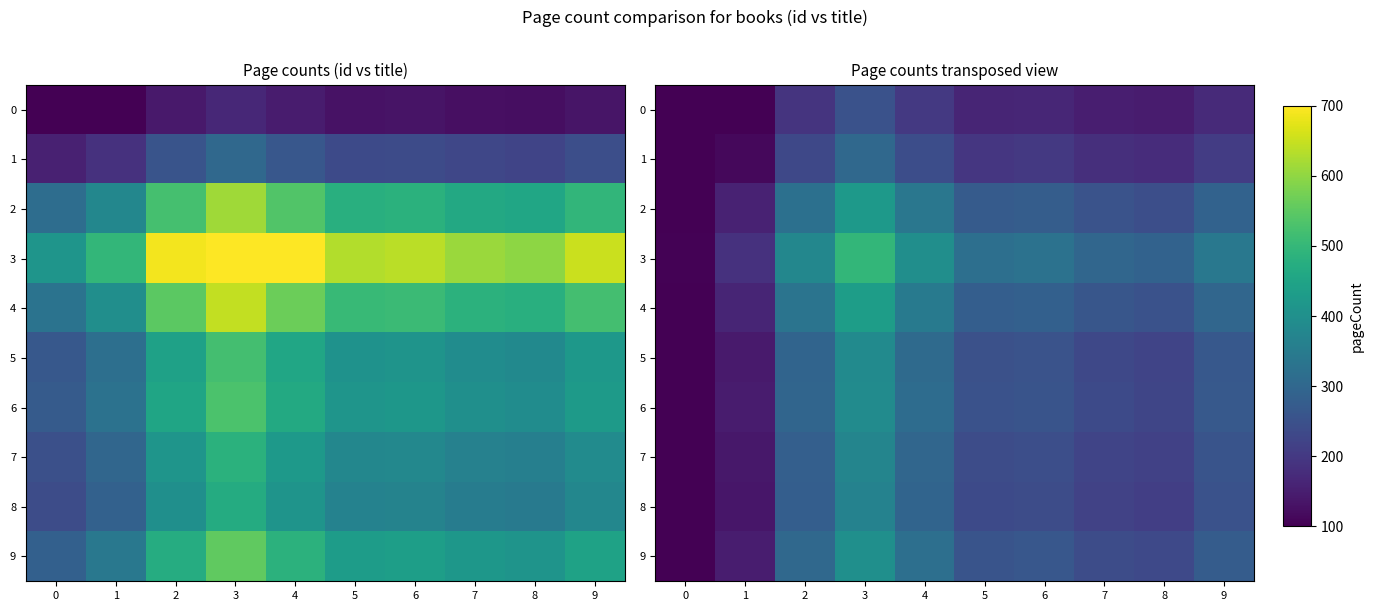

What is the sum of all 3 values?

3132.8